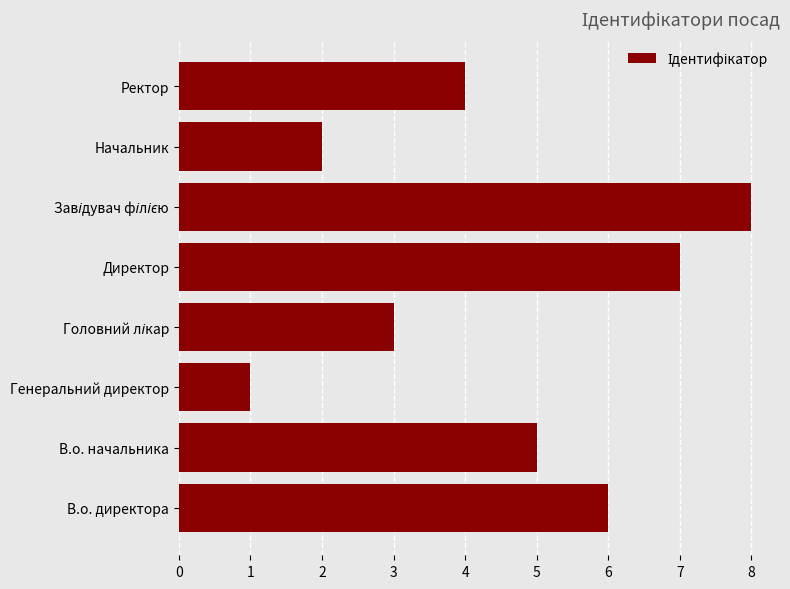

The value at Ректор is 3. True or false?

False